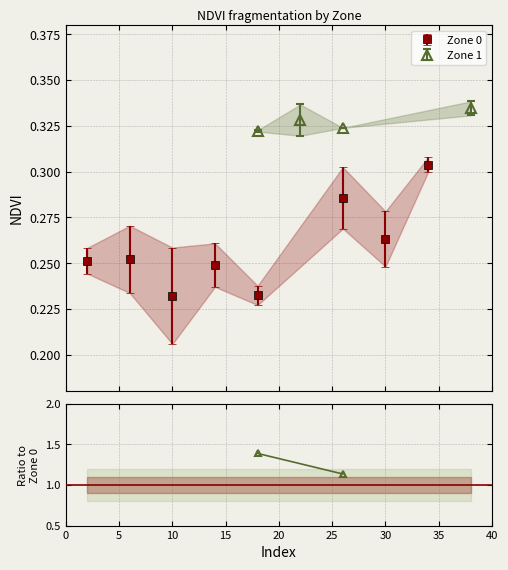

How many interior local valleys does the Zone 0 series have?

3